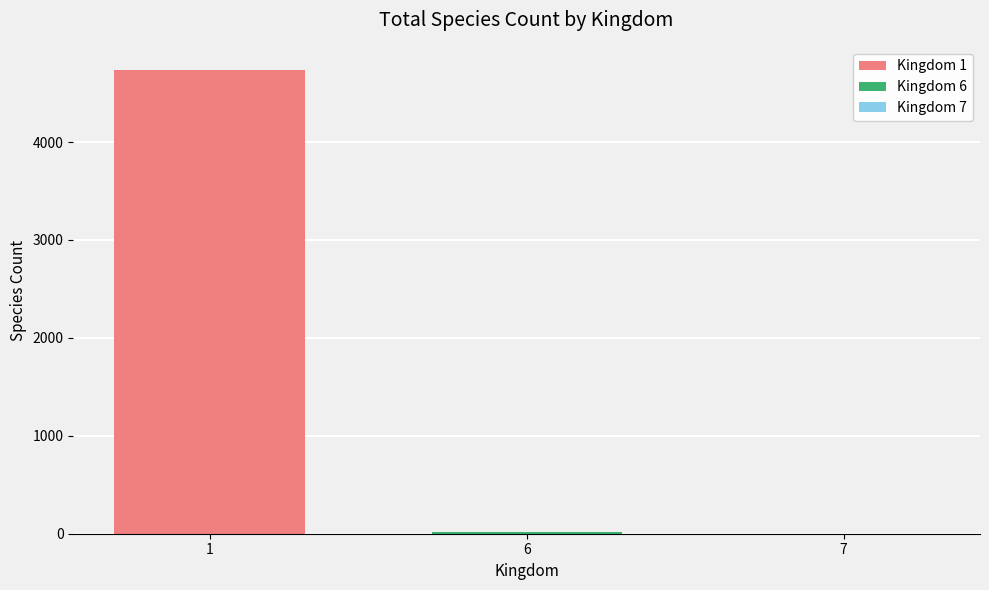

What is the sum of all values?

4751